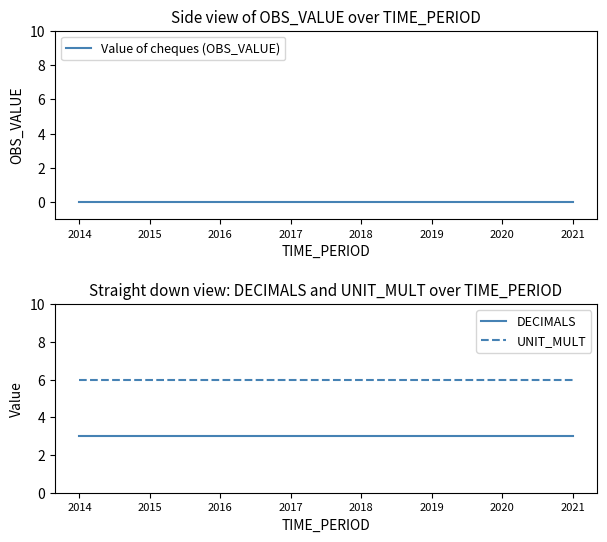

What are all the series names shown in the legend?

Value of cheques (OBS_VALUE), DECIMALS, UNIT_MULT